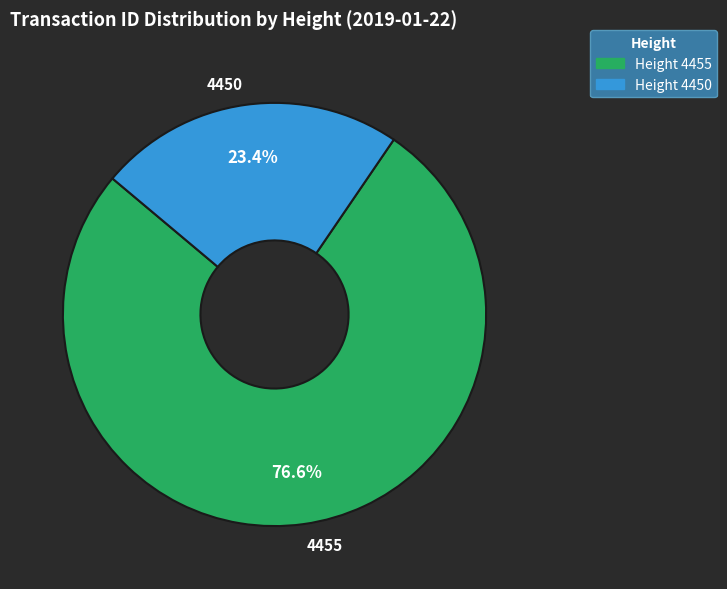

Does 4450 account for over 50% of the chart?

No